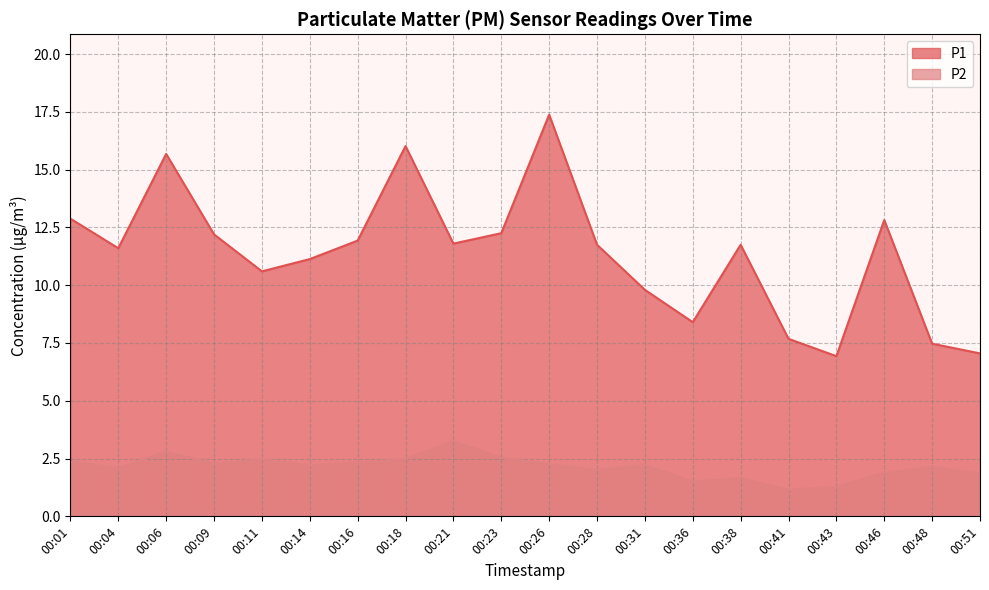

True or false: P2 and P1 cross at least once.

False